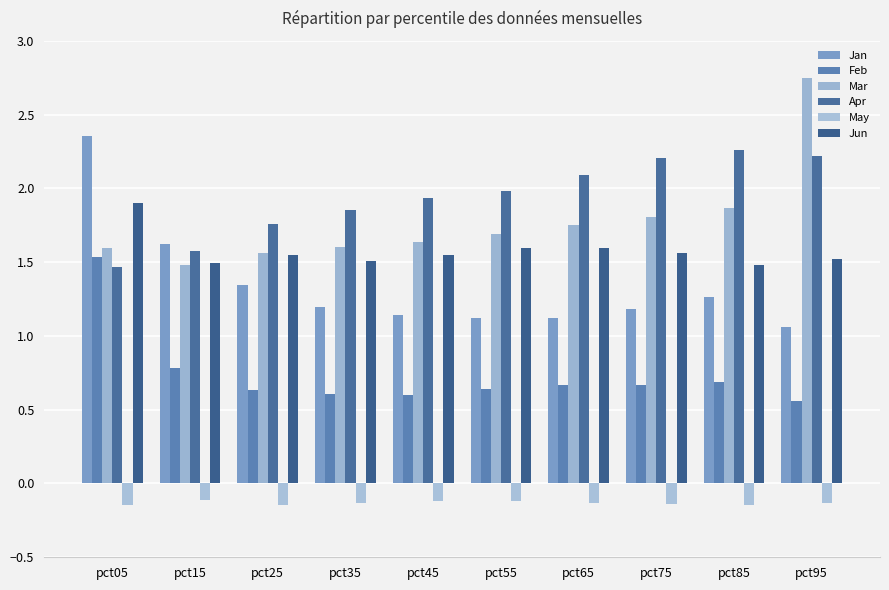

Count the number of data series in this chart.

6